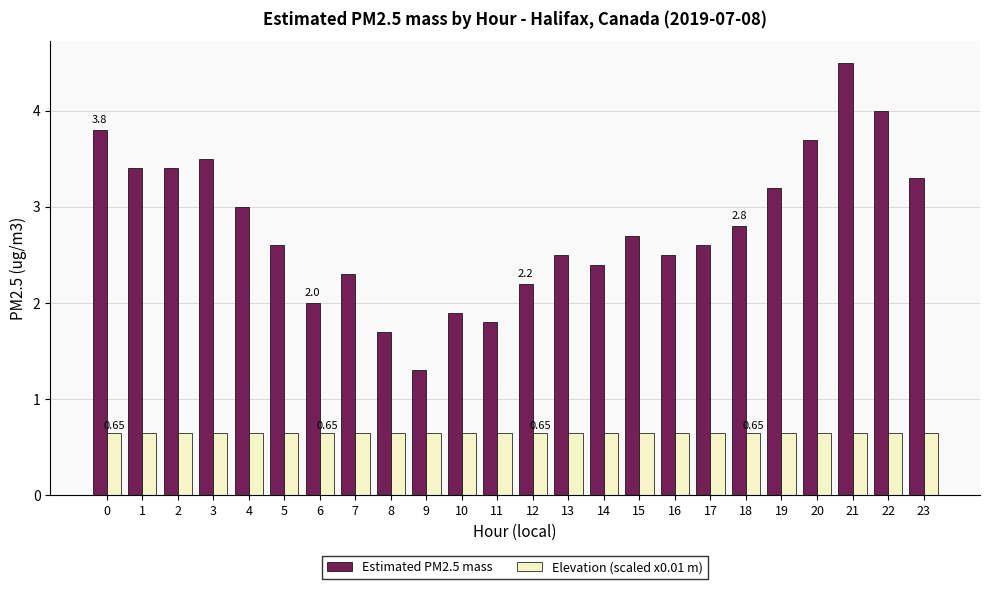

Does the chart contain stacked bars?

No